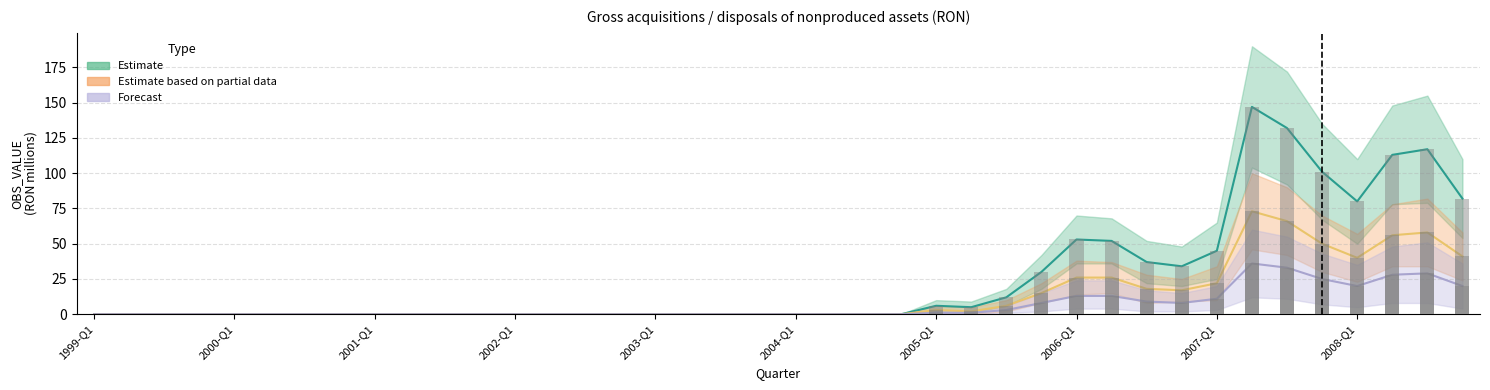

At which category does the chart reach its minimum across all series?

1999-Q1